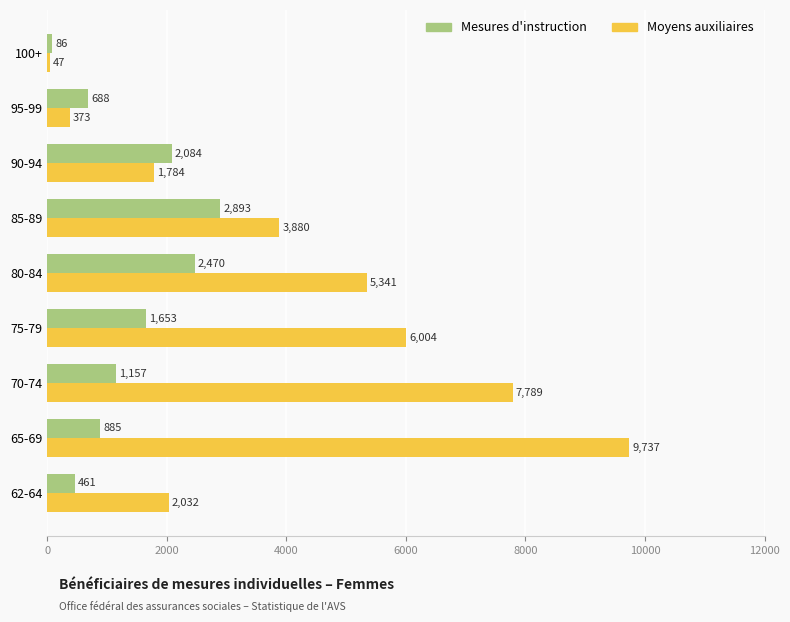

Rank the categories by Mesures d'instruction value from highest to lowest.

85-89, 80-84, 90-94, 75-79, 70-74, 65-69, 95-99, 62-64, 100+